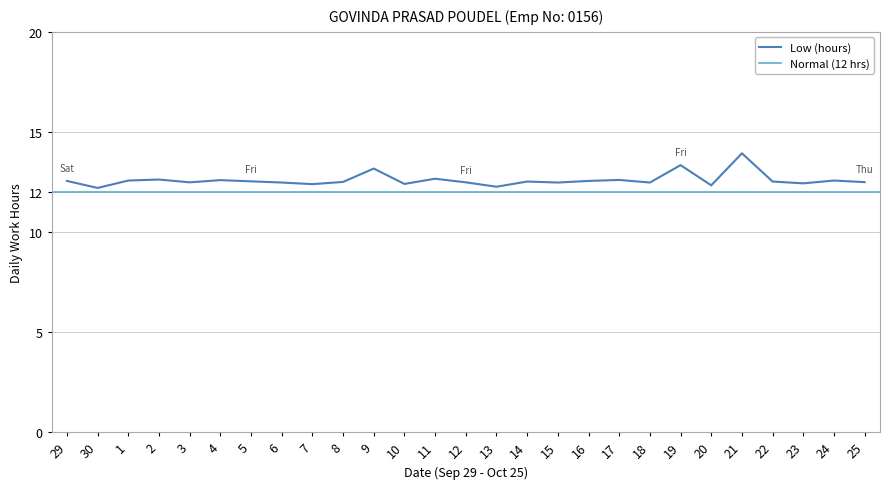

How many interior local peaks (higher than both neighbors) does the data have?

9